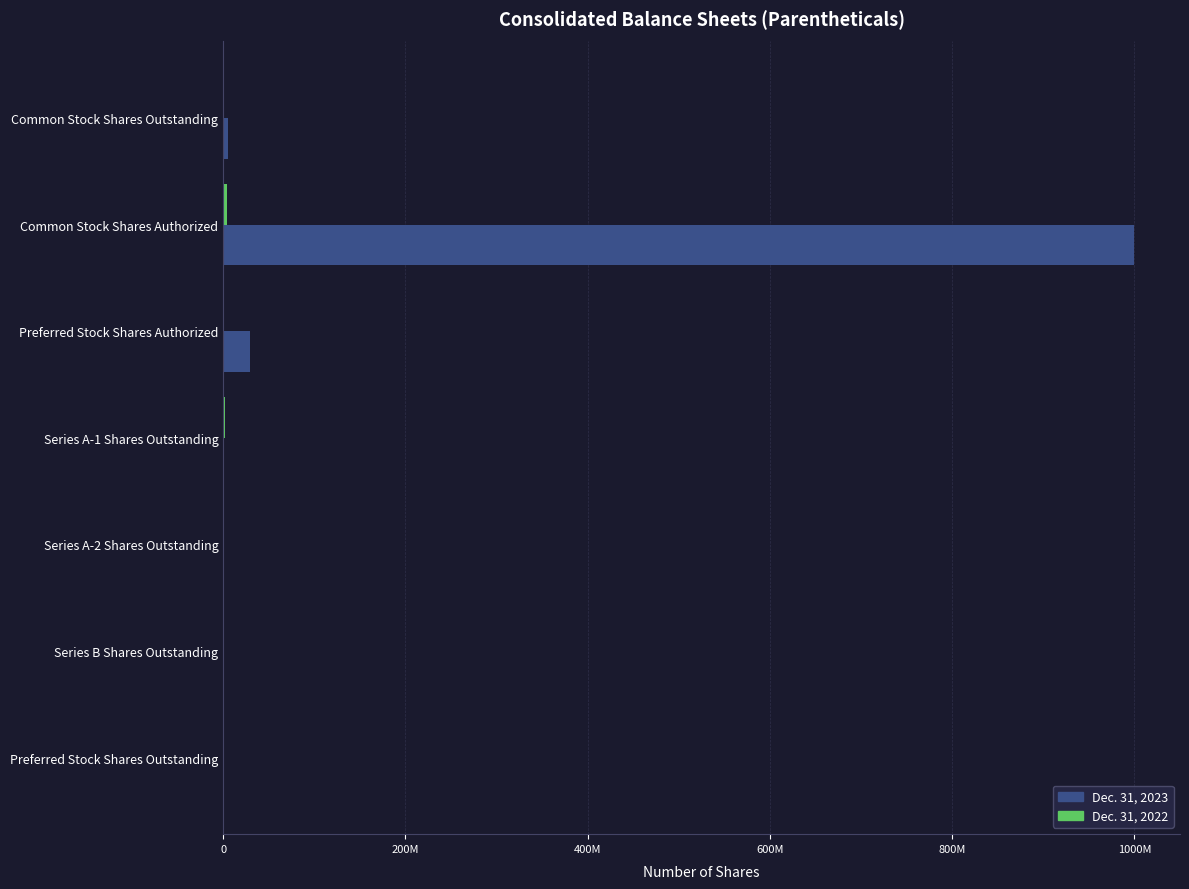

Reading left to right, extract all data points from this chart.

Dec. 31, 2023: 5674520	1000000000	30000000	0	0	0	0
Dec. 31, 2022: 518140	4163600	0	1960600	335711	1034890	0